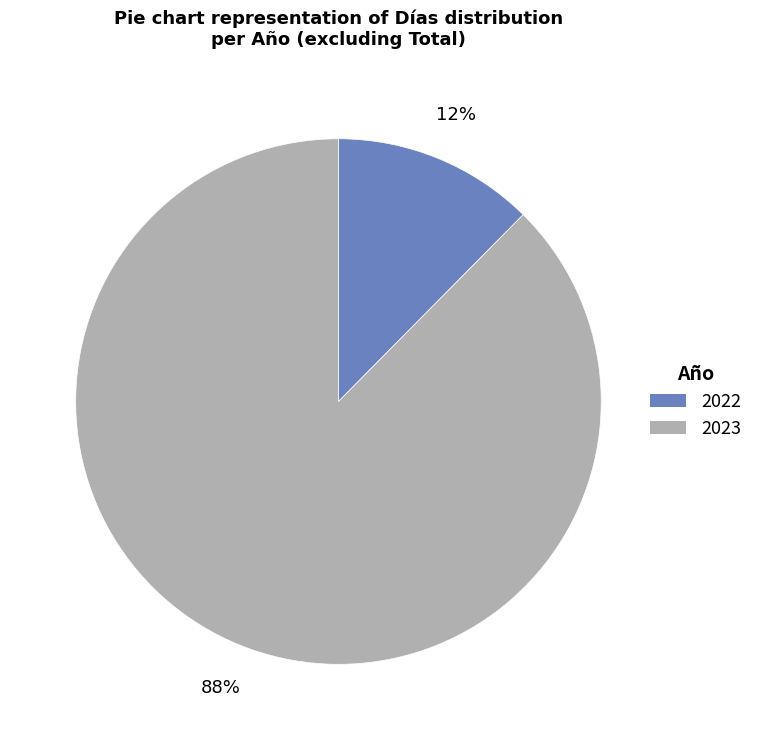

To the nearest percent, what is the average slice percentage?

50%